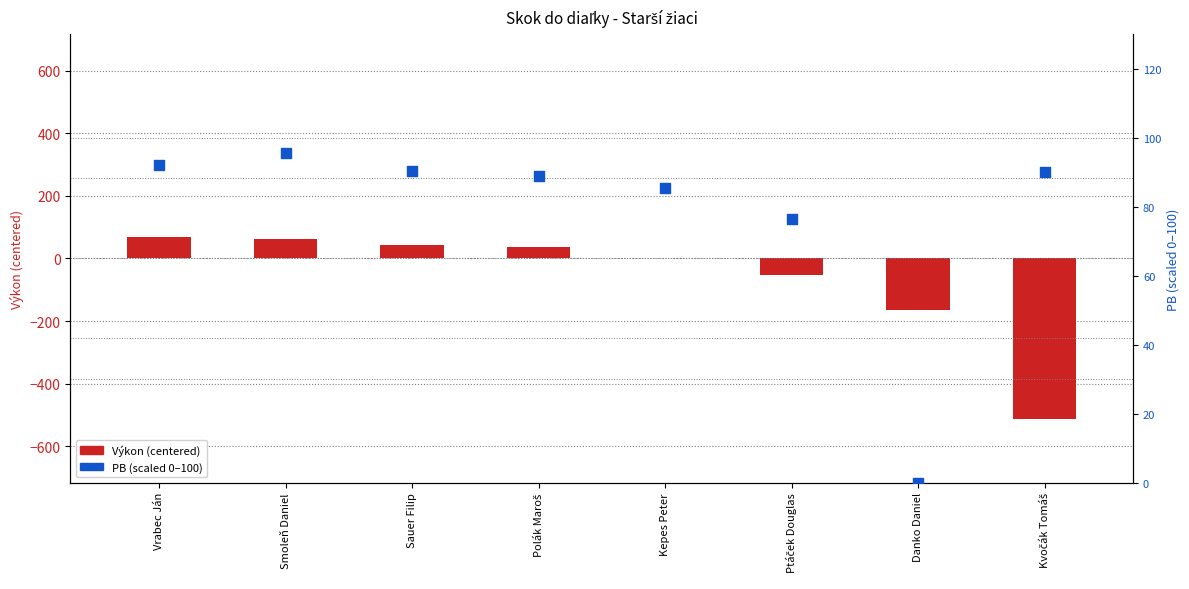

At which category is the sum across all series the highest?

Vrabec Ján